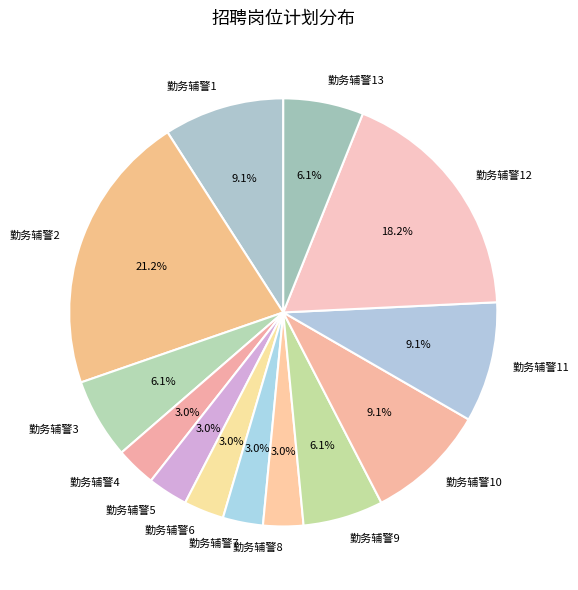

True or false: 勤务辅警1 accounts for 9% of the total.

True